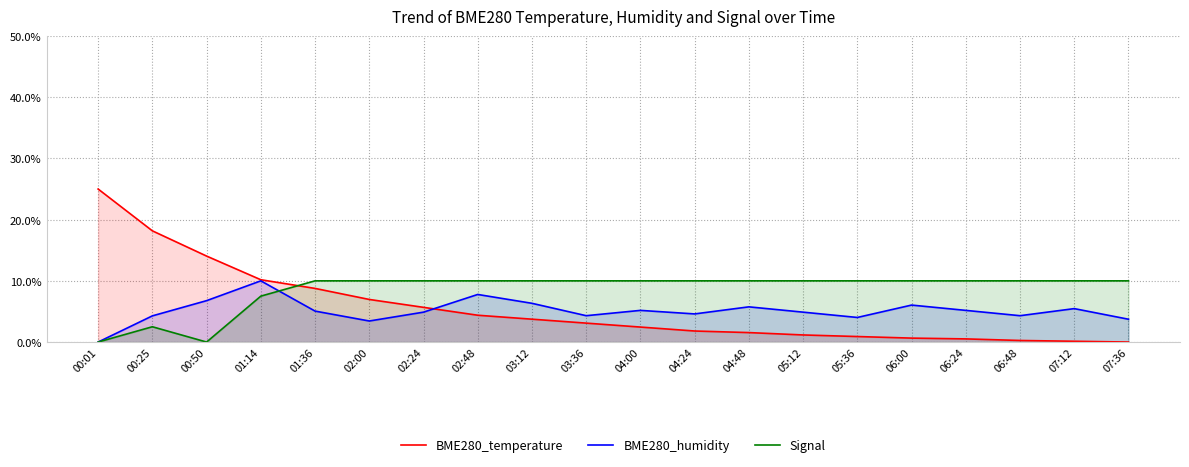

Reading left to right, extract all data points from this chart.

BME280_temperature: 25.0	18.2	14.0	10.2	8.8	7.0	5.7	4.4	3.7	3.1	2.4	1.8	1.5	1.2	0.9	0.6	0.5	0.3	0.1	0.0
BME280_humidity: 0.0	4.3	6.8	10.0	5.1	3.4	4.9	7.8	6.3	4.3	5.2	4.6	5.8	4.9	4.0	6.0	5.2	4.3	5.5	3.7
Signal: 0.0	2.5	0.0	7.5	10.0	10.0	10.0	10.0	10.0	10.0	10.0	10.0	10.0	10.0	10.0	10.0	10.0	10.0	10.0	10.0